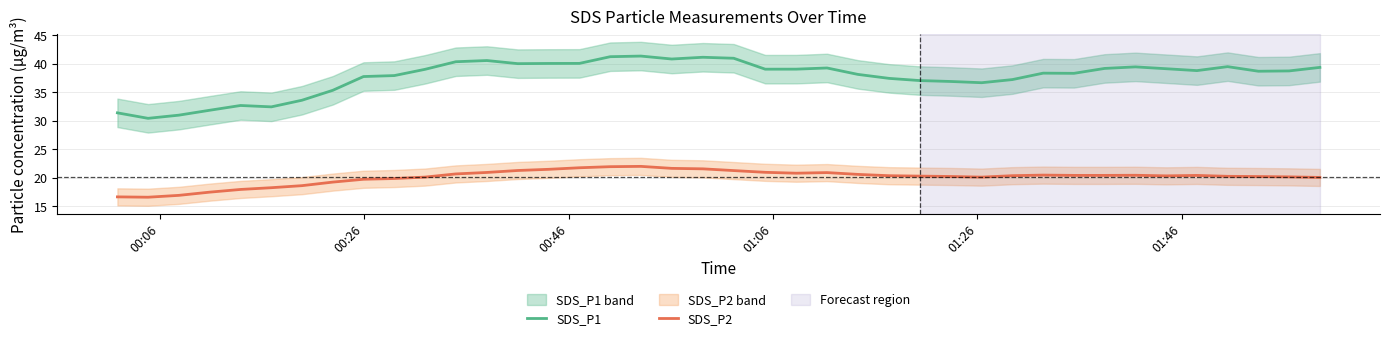

How many lines are shown in the chart?

2